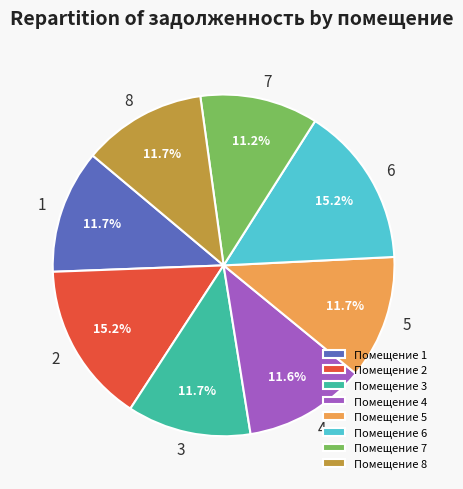

To the nearest percent, what is the difference between the 3 and 6 slice percentages?

4%